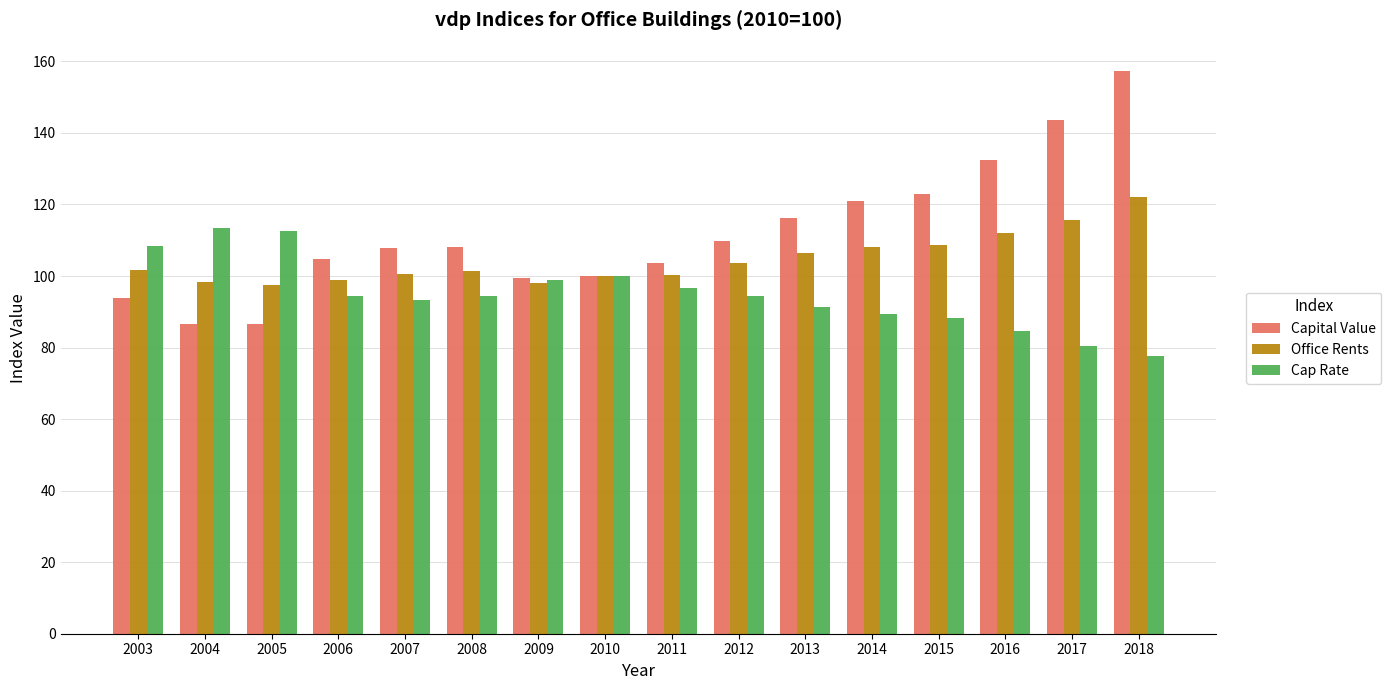

What is the sum of the Office Rents values at 2018 and 2009?

220.2